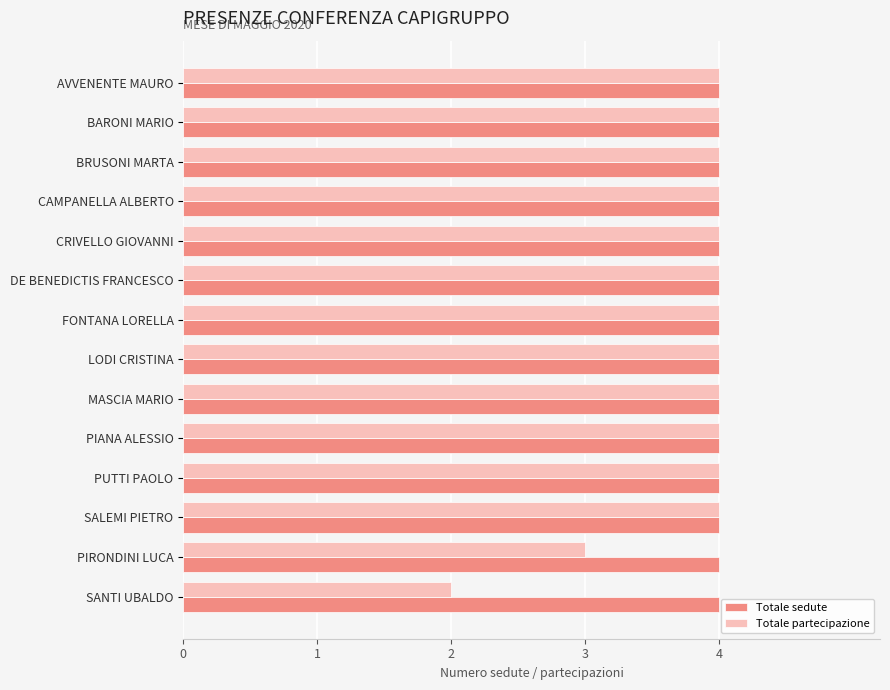

How many series are shown in this chart?

2